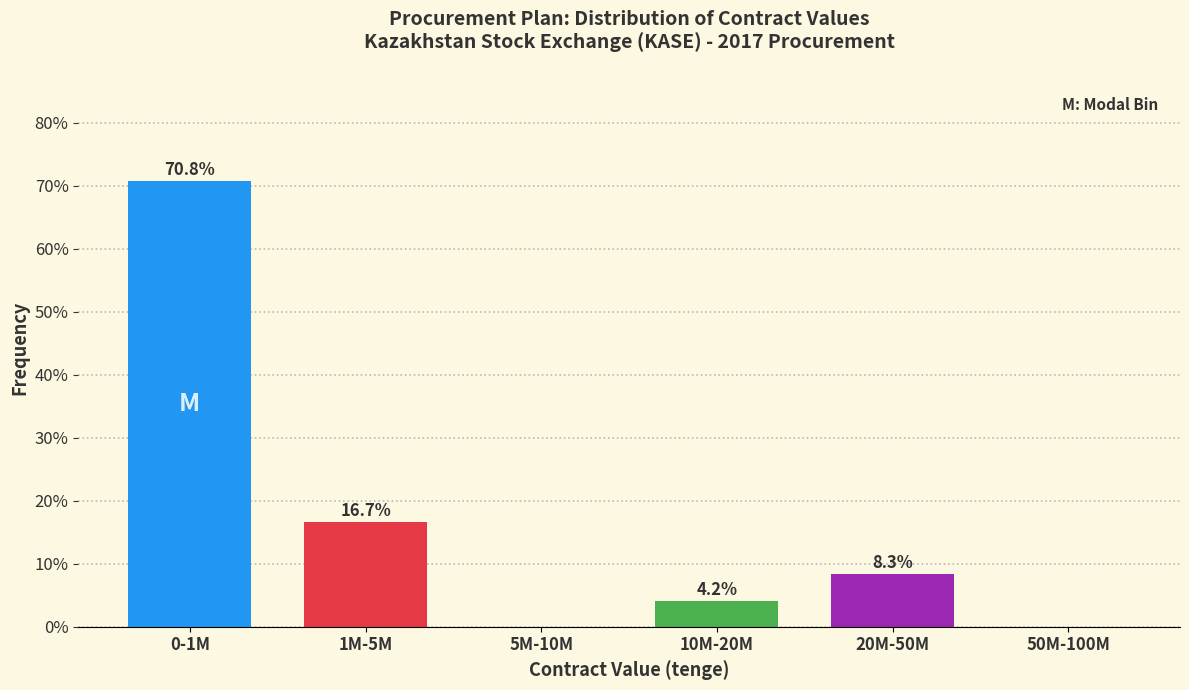

Reading left to right, what are all the values shown in this chart?

0-1M=70.8	1M-5M=16.7	5M-10M=0.0	10M-20M=4.2	20M-50M=8.3	50M-100M=0.0